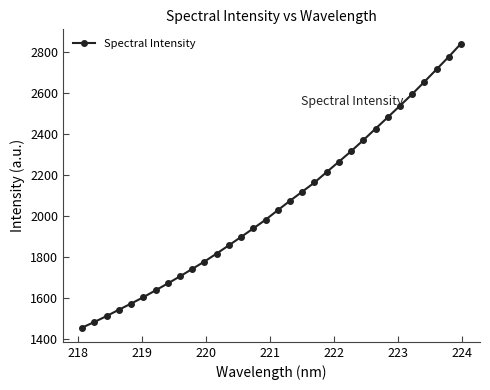

What is the value of the 24th point from the left?

2368.4